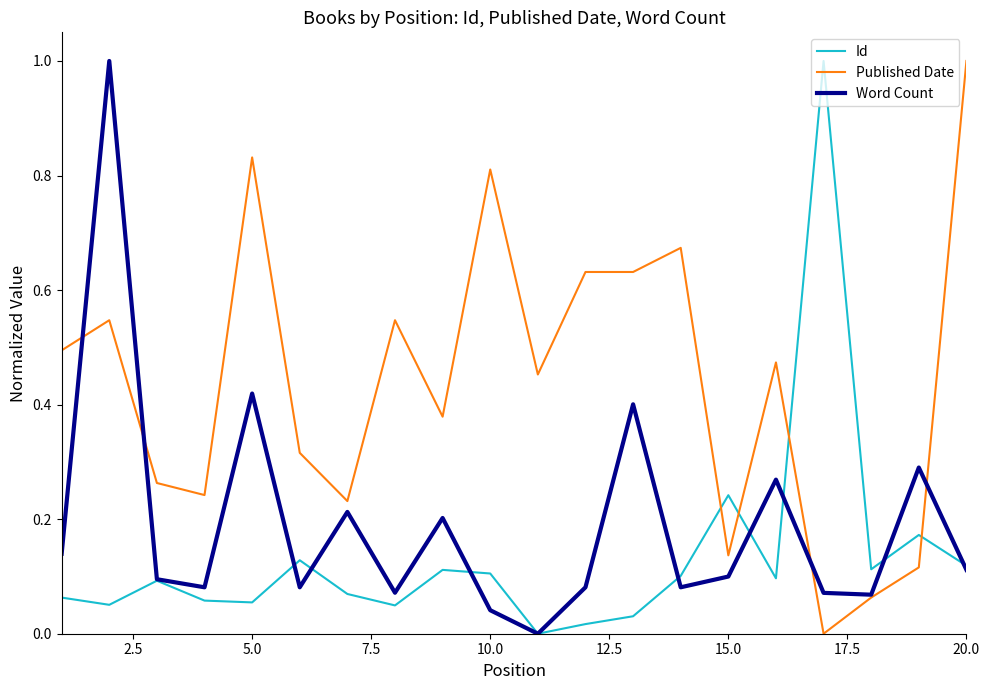

Rank the series by their average value, from lowest to highest.

Id, Word Count, Published Date